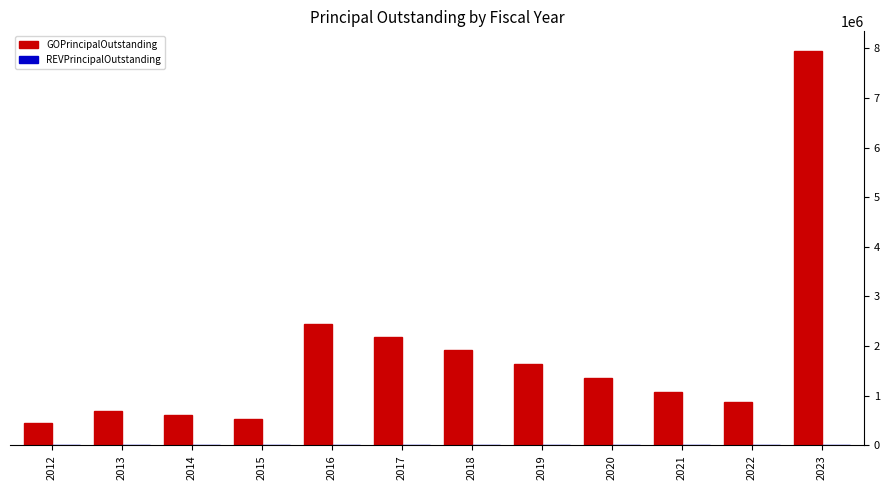

What is the value of the 3rd bar from the left?

615000